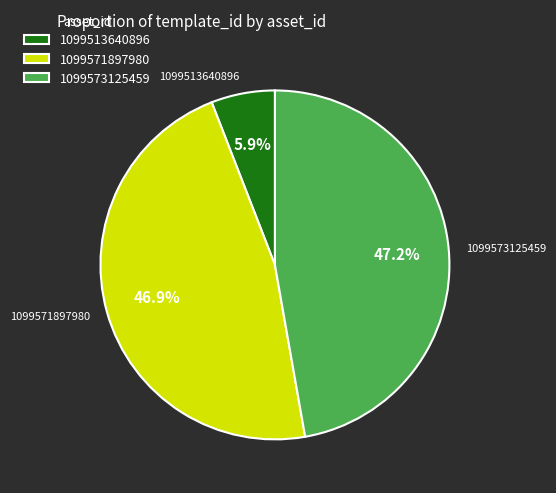

To the nearest percent, what is the average slice percentage?

33%